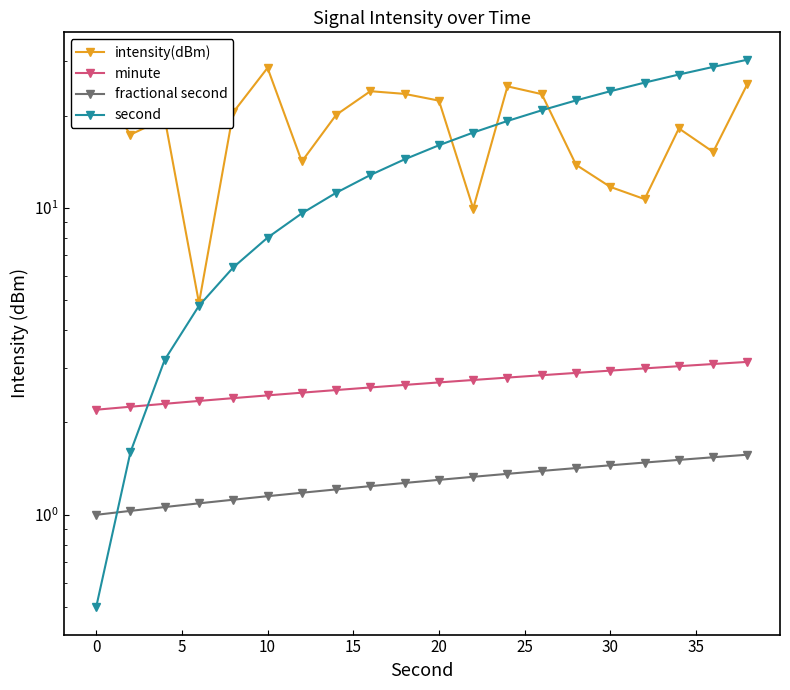

What is the average value of the minute series?

2.7